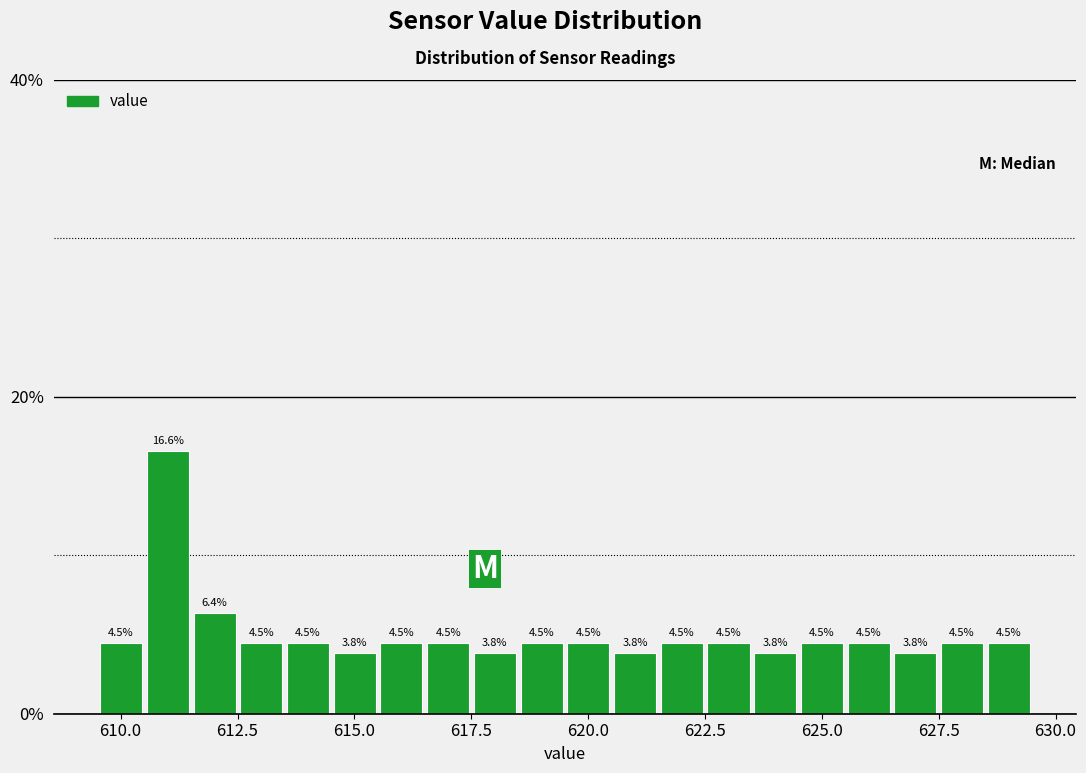

Around what value on the x-axis is the tallest bar? Give the approximate position of its centre, as read against the axis.

611.0